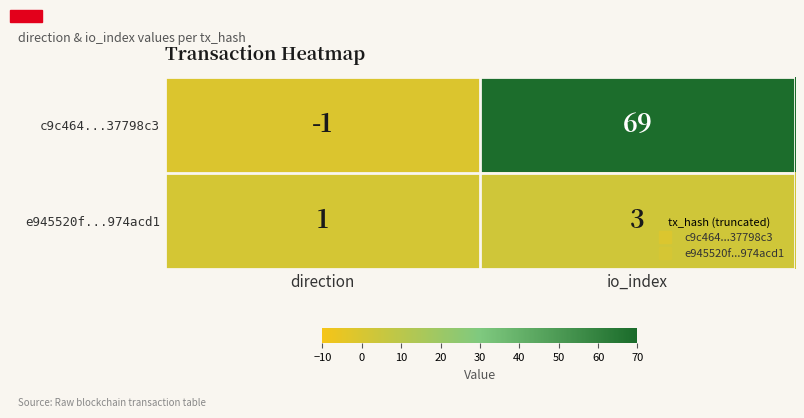

What is the sum of all c9c464...37798c3 values?

68